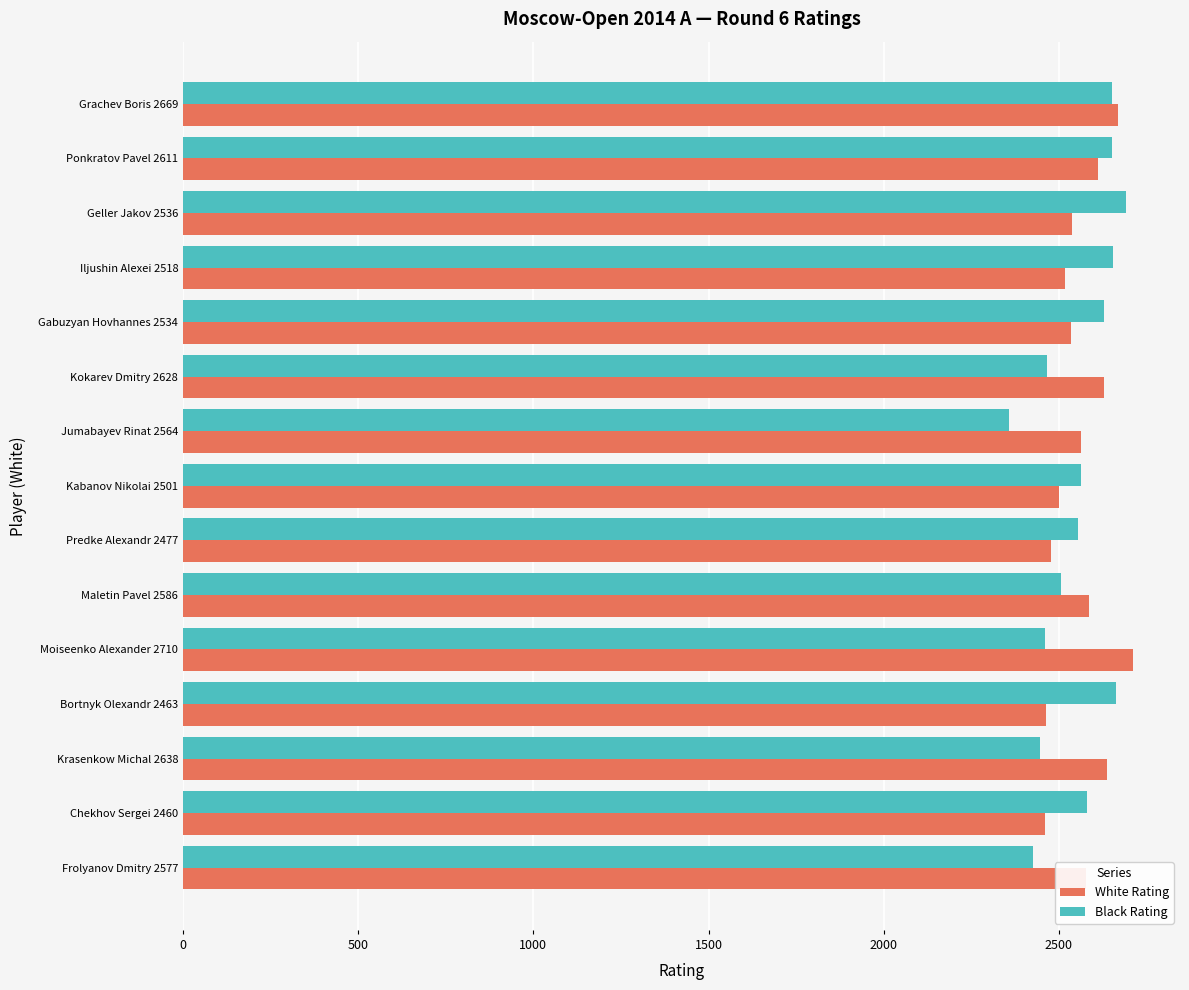

What are all the series names shown in the legend?

White Rating, Black Rating